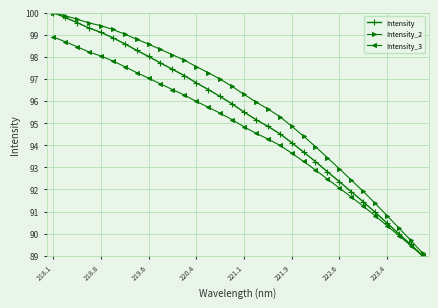

Which series has the largest range (max minus min)?

Intensity